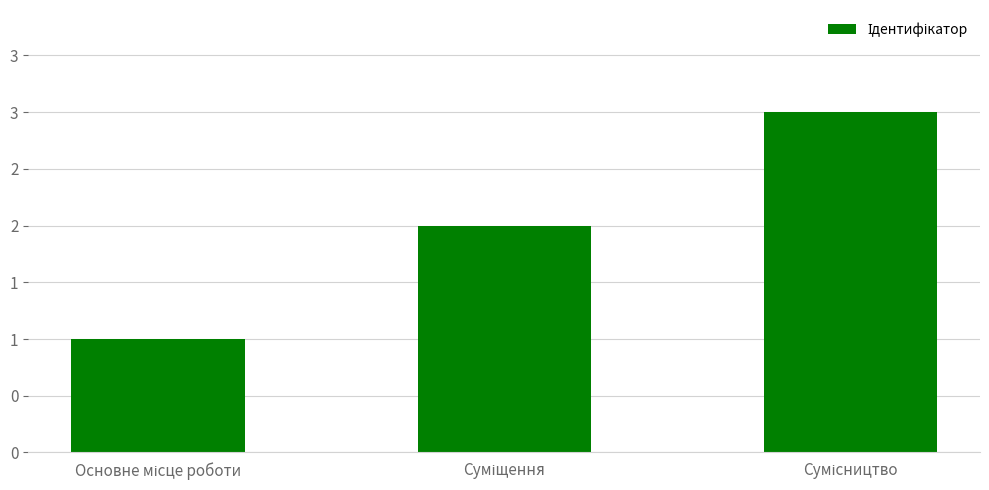

Which label corresponds to the smallest value in the chart?

Основне місце роботи